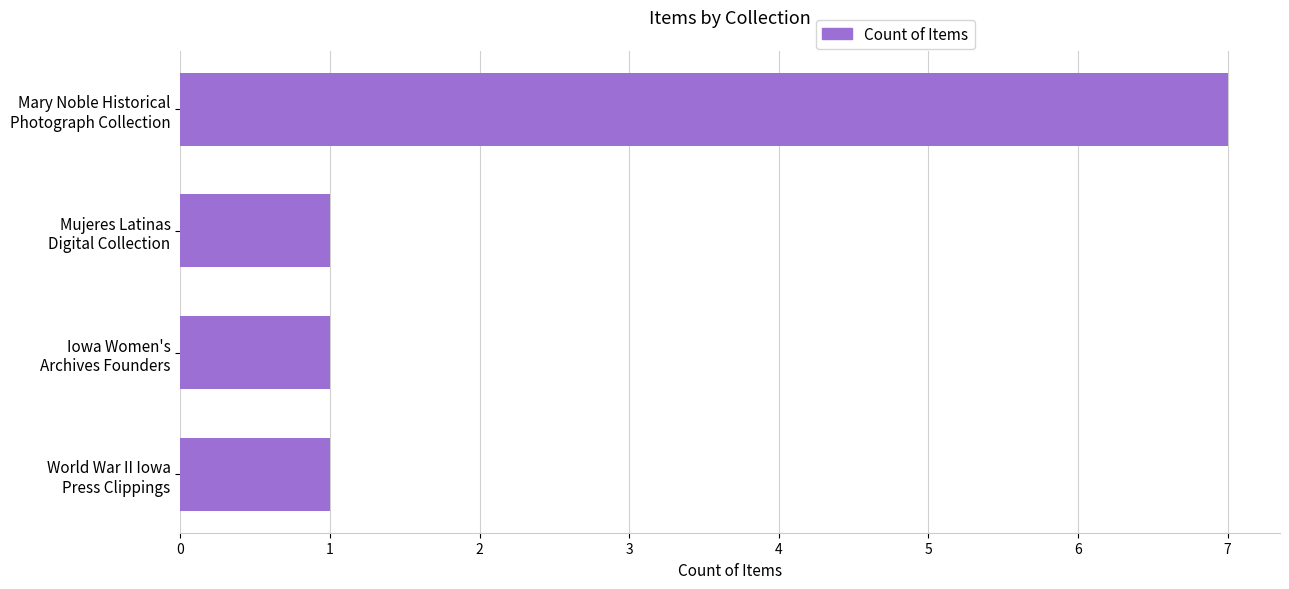

What is the difference between the maximum and second lowest values?

6